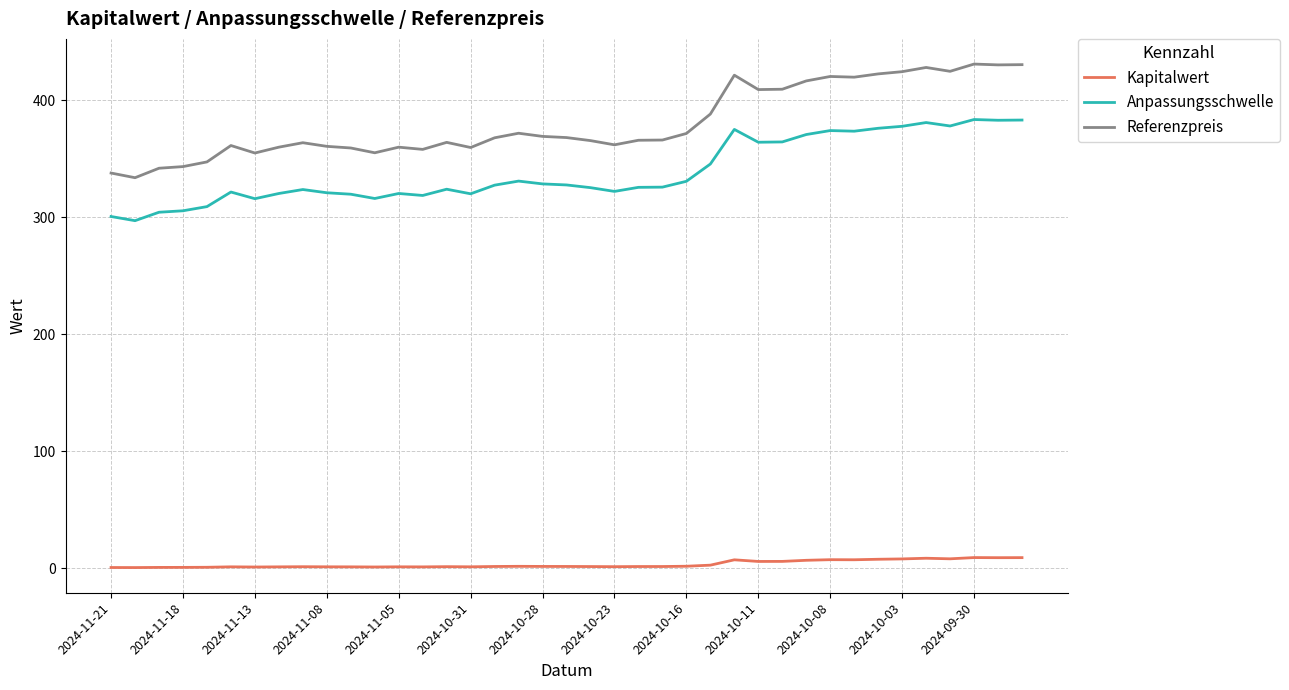

How many lines are shown in the chart?

3